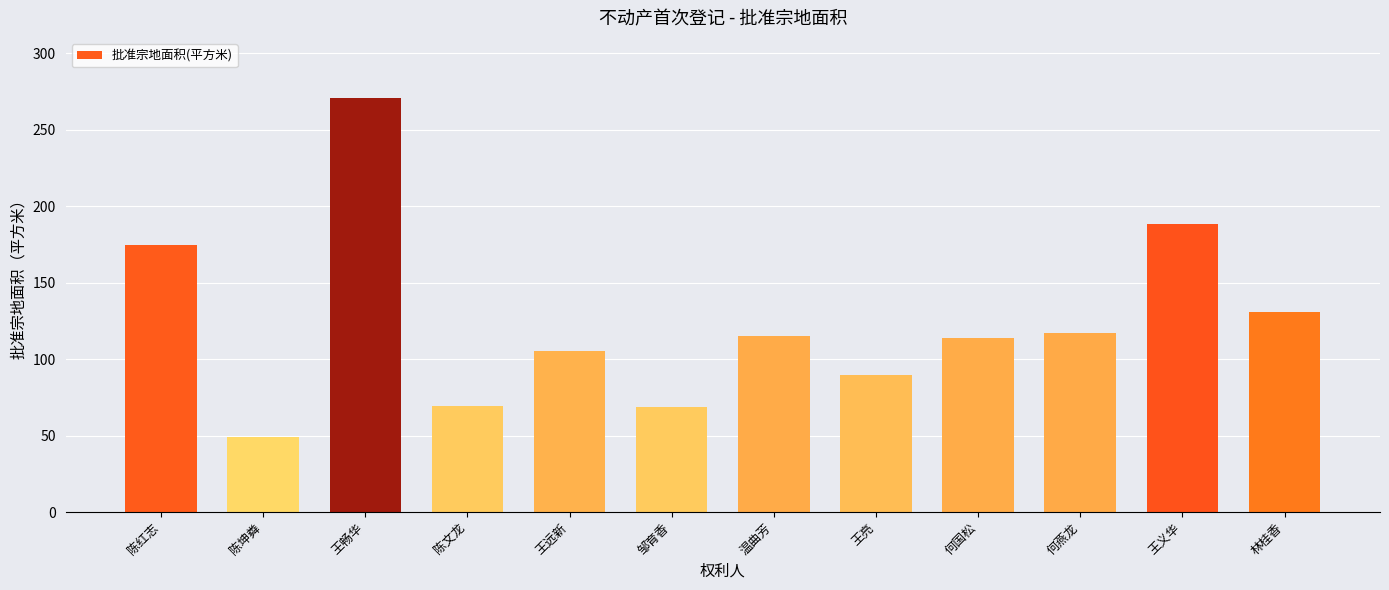

What is the maximum value shown in the chart?

270.8